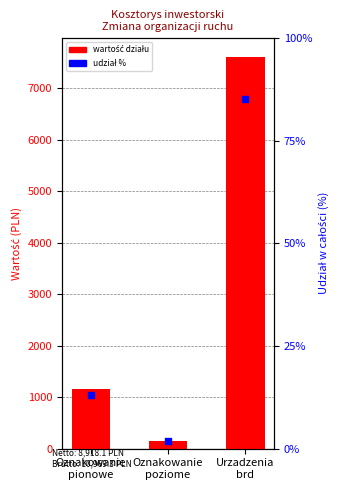

Which series contains the lowest Y value?

wartość (PLN)